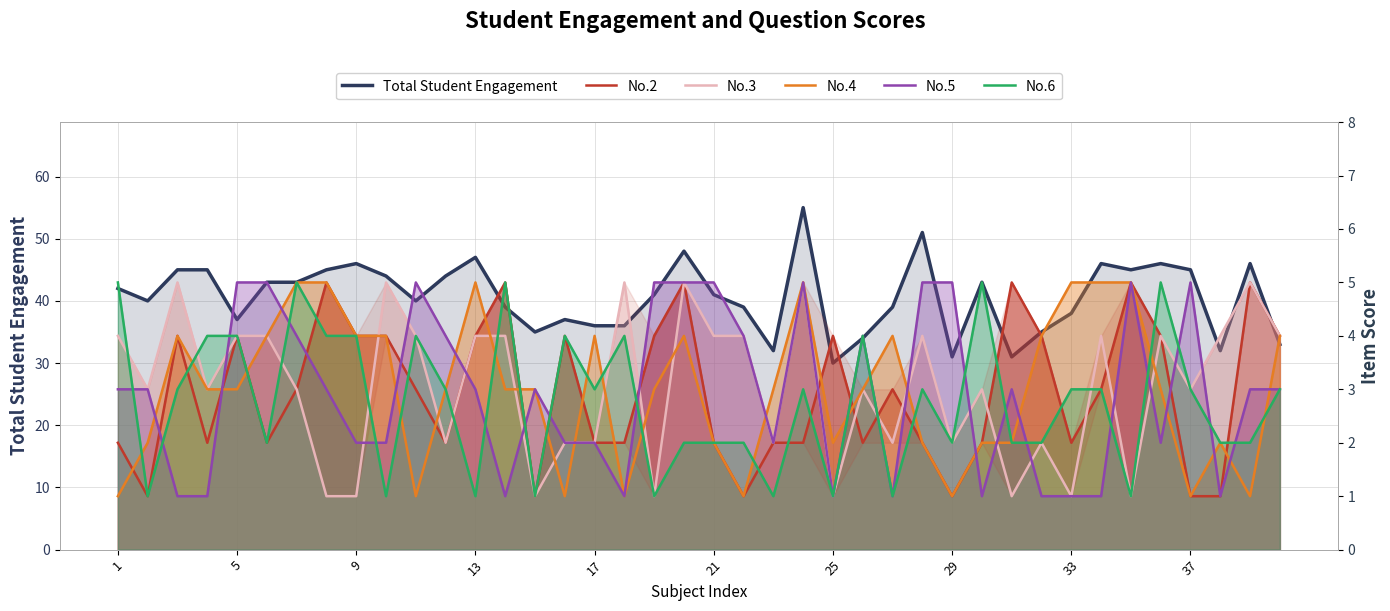

What is the average value of the Total Student Engagement series?

41